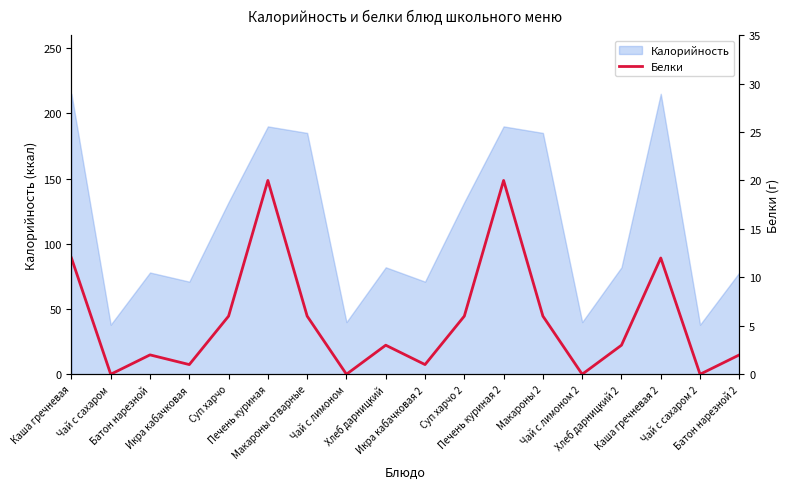

What is the highest value of the Калорийность series?

215